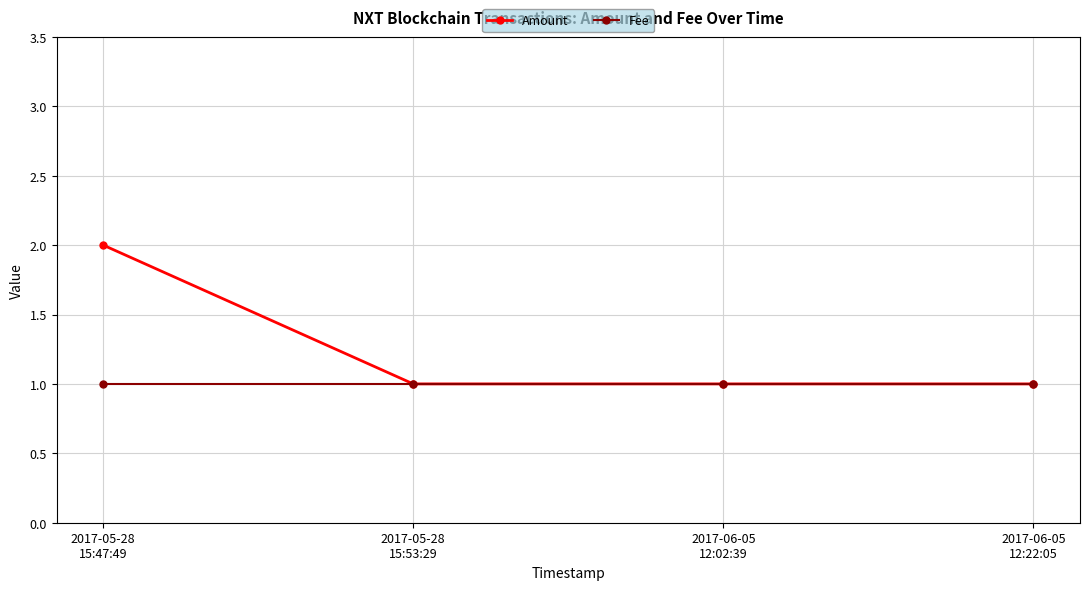

How many lines are shown in the chart?

2